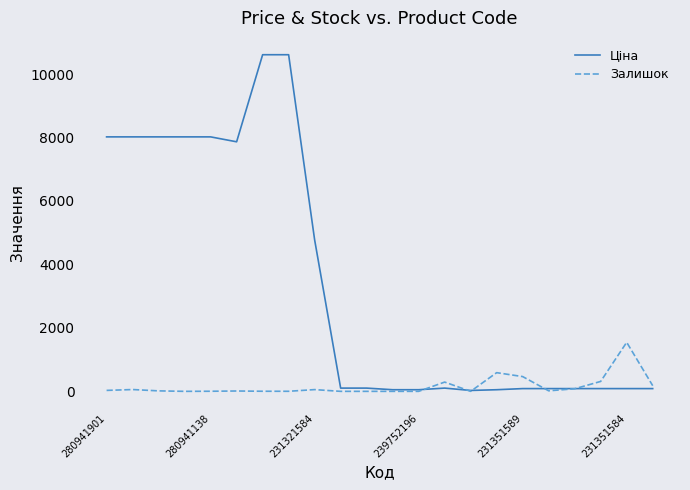

Which series has the widest spread of values?

Ціна